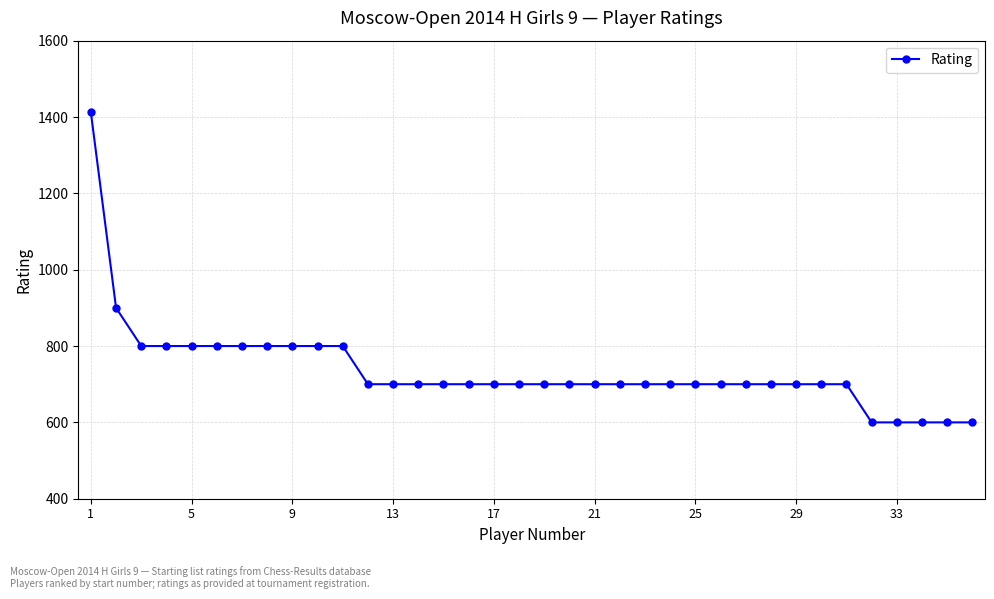

What is the value of the 20th point from the left?

700